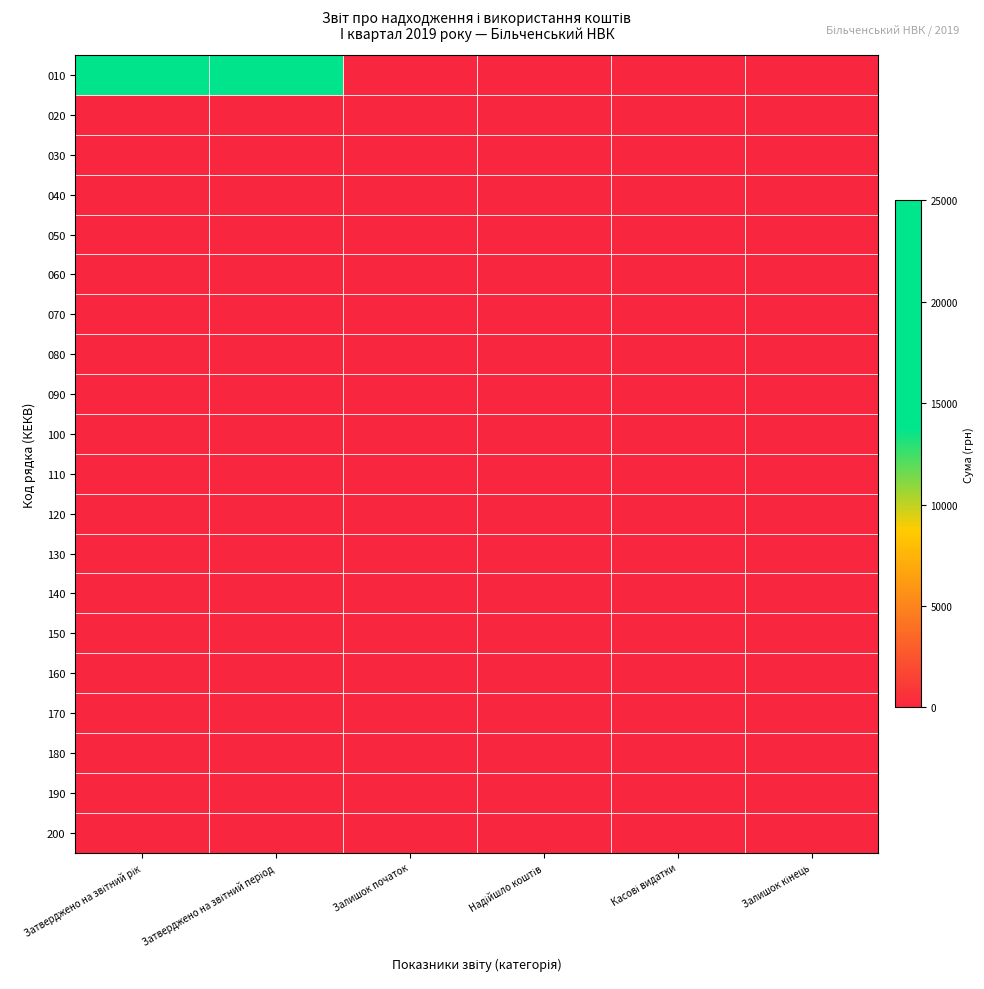

At Касові видатки, list the series in order from smallest to largest.

010, 020, 030, 040, 050, 060, 070, 080, 090, 100, 110, 120, 130, 140, 150, 160, 170, 180, 190, 200